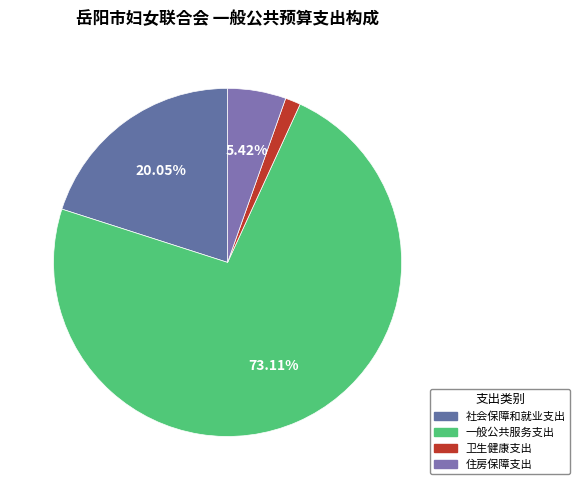

Which slice is the smallest?

卫生健康支出